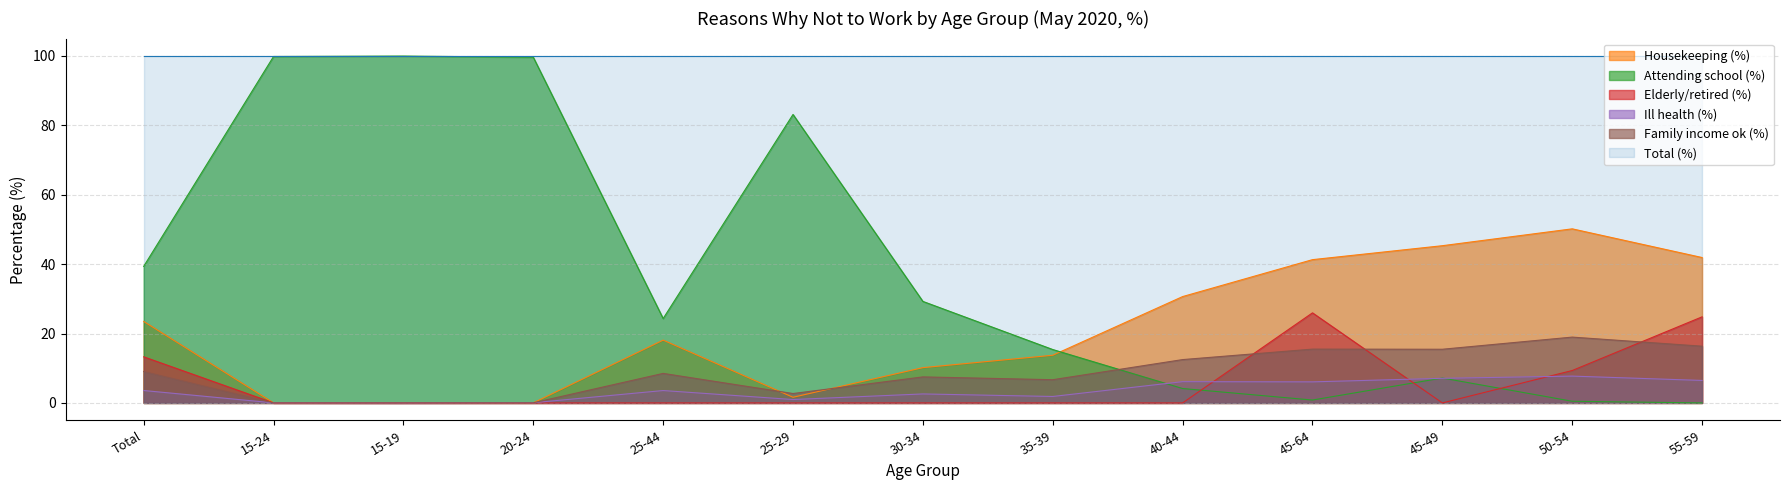

The Housekeeping (%) series shows 0.0 at 15-19. True or false?

False